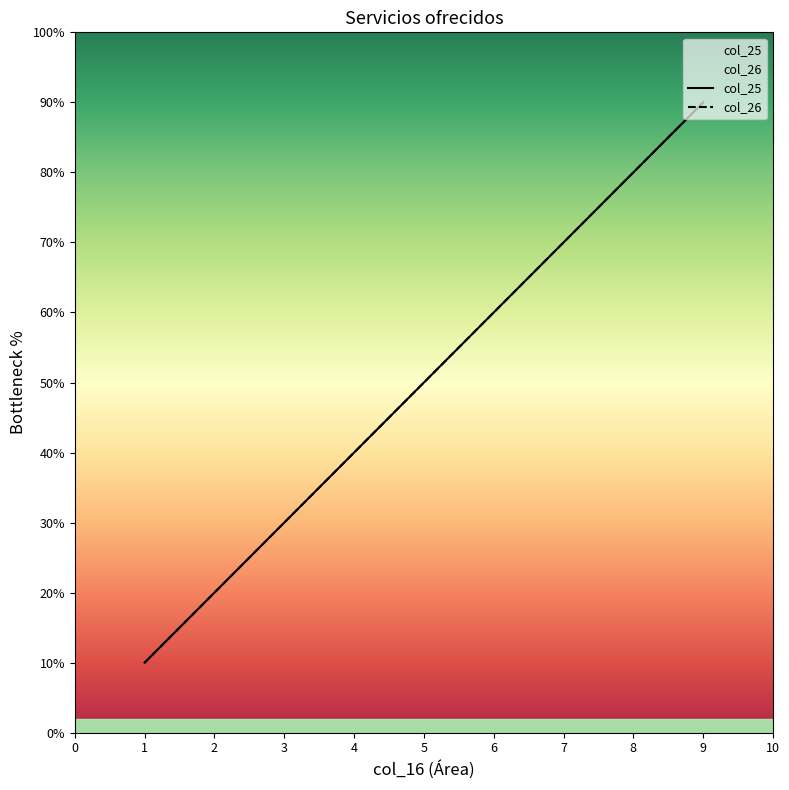

What is the smallest value displayed?

10